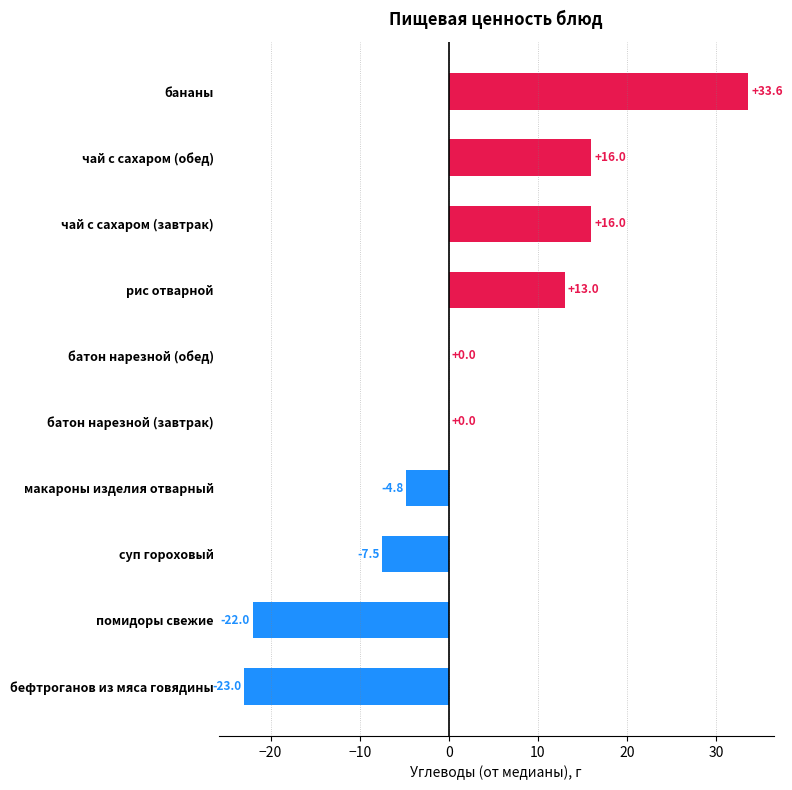

Reading bottom to top, list all the values displayed in this chart.

бефтроганов из мяса говядины=-23.0	помидоры свежие=-22.0	суп гороховый=-7.5	макароны изделия отварный=-4.8	батон нарезной (завтрак)=0.0	батон нарезной (обед)=0.0	рис отварной=13.0	чай с сахаром (завтрак)=16.0	чай с сахаром (обед)=16.0	бананы=33.6